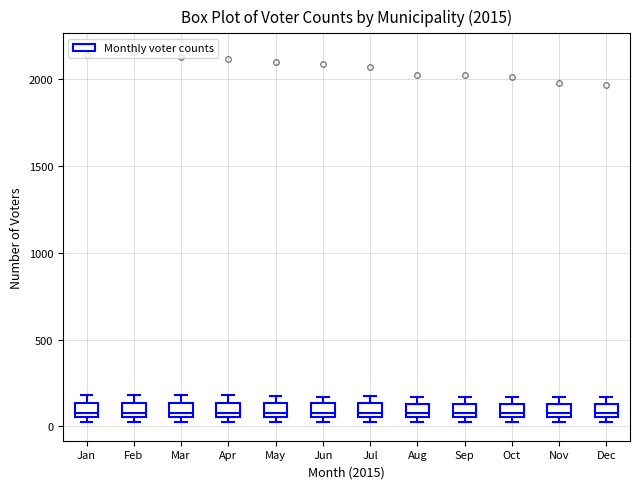

Where does the median line of the box for Oct sit on the y-axis? The values are not printed on the chart, so give them approximately, as read against the axis.

100